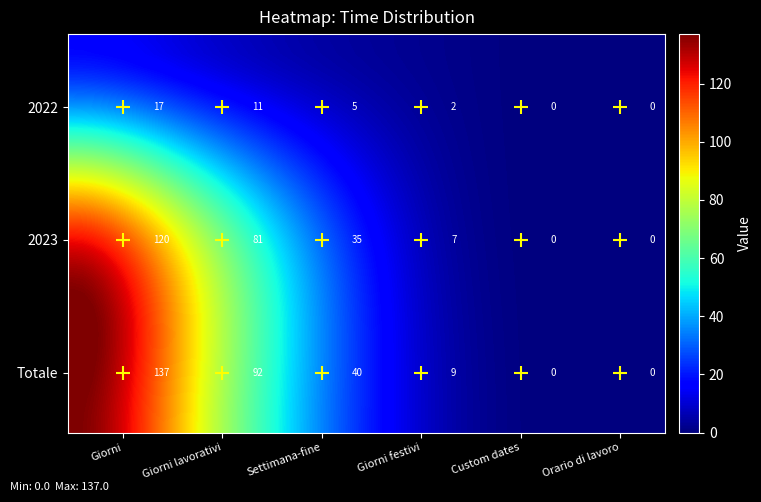

Reading right to left, what are all the values shown in this chart?

2022: 0	0	2	5	11	17
2023: 0	0	7	35	81	120
Totale: 0	0	9	40	92	137